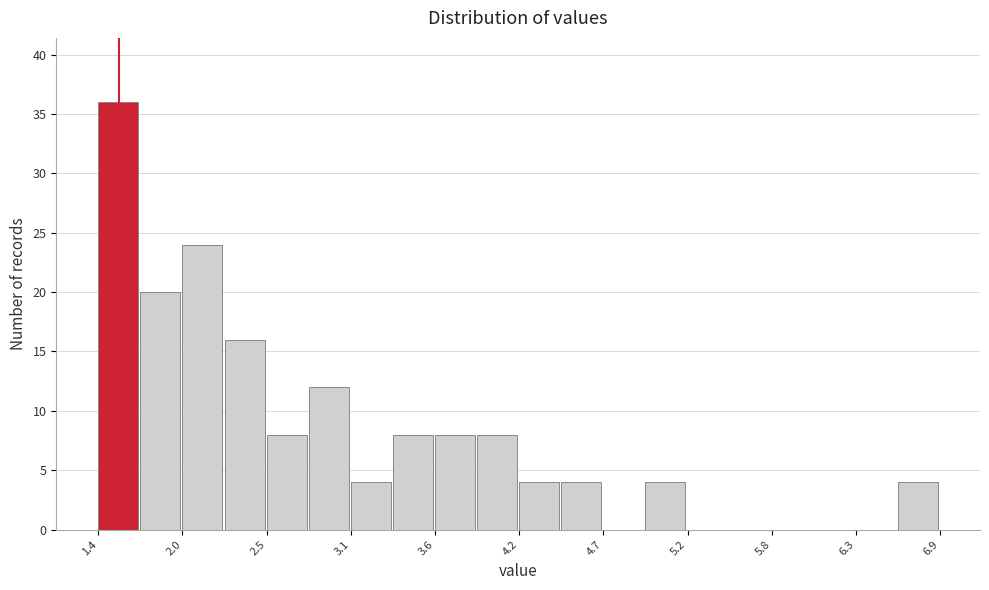

Read against the x-axis, roughly where is the centre of the tallest bar?

1.6